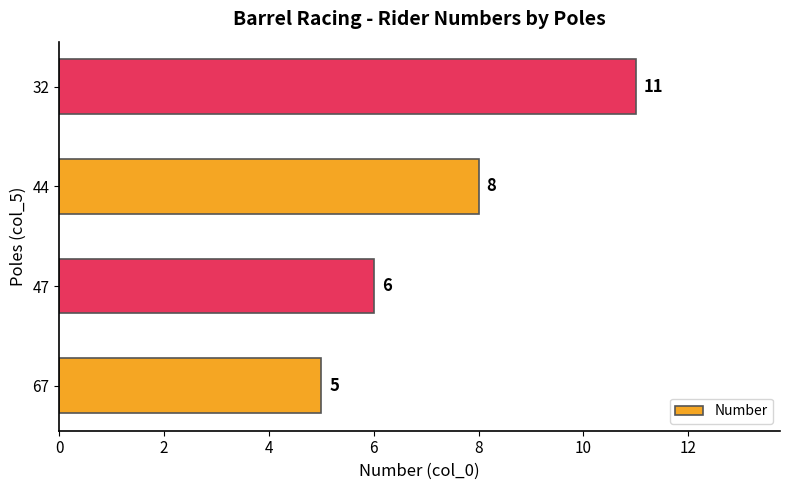

Reading top to bottom, transcribe all the data shown in this chart.

11	8	6	5